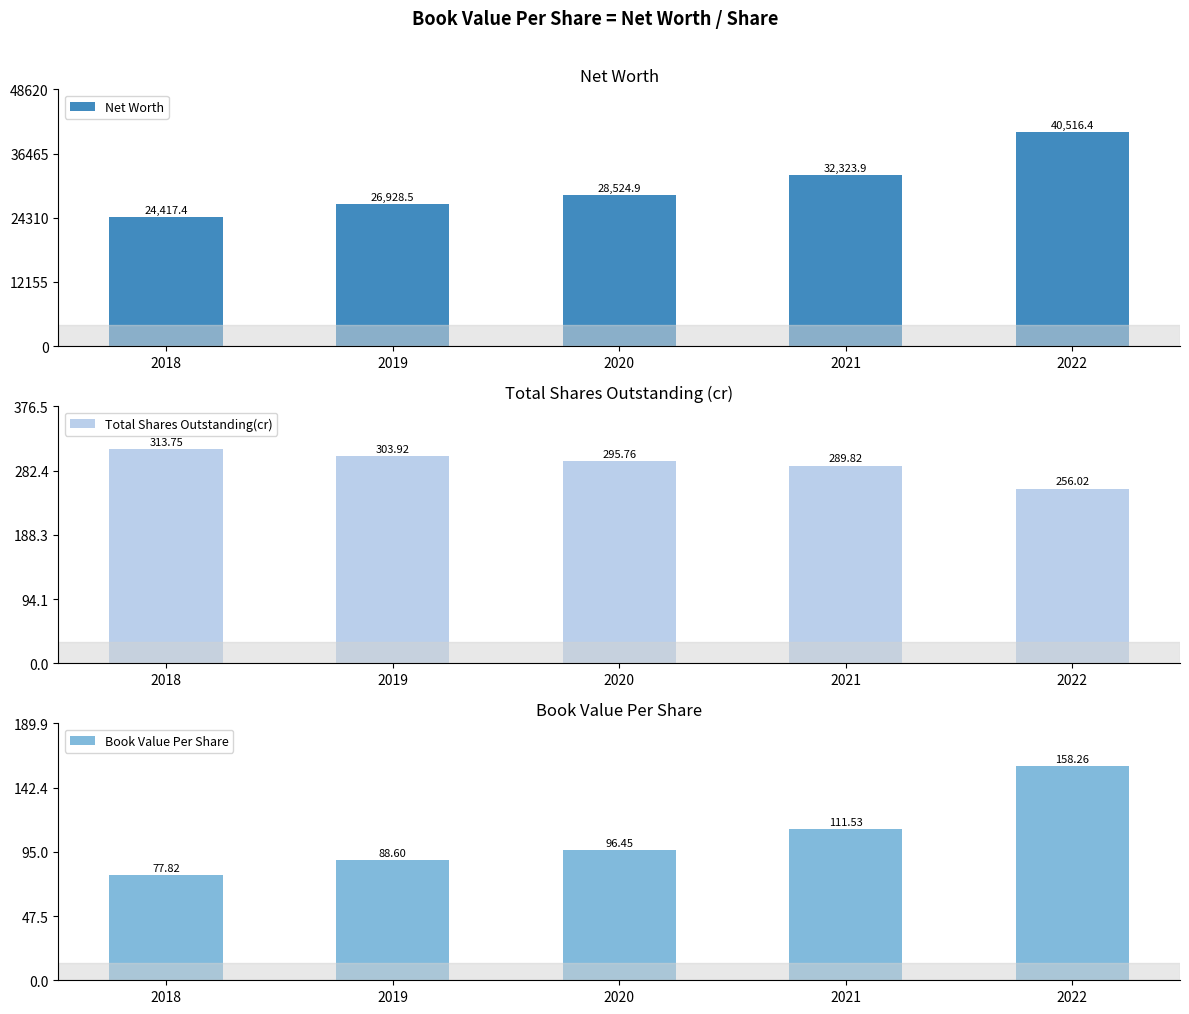

Reading left to right, what are all the values shown in this chart?

Net Worth: 2018=24417.4	2019=26928.5	2020=28524.9	2021=32323.9	2022=40516.4
Total Shares Outstanding(cr): 2018=313.8	2019=303.9	2020=295.8	2021=289.8	2022=256.0
Book Value Per Share: 2018=77.8	2019=88.6	2020=96.5	2021=111.5	2022=158.3